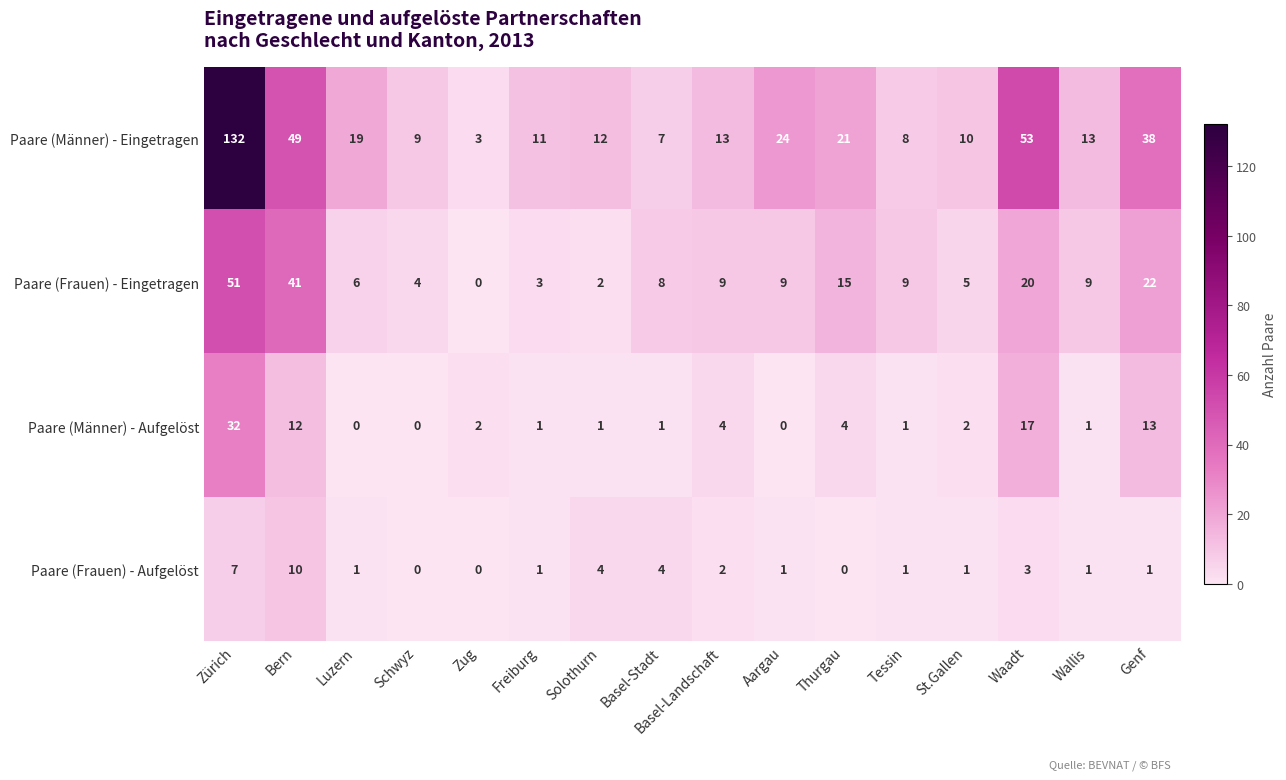

At Basel-Stadt, list the series in order from largest to smallest.

Paare (Frauen) - Eingetragen, Paare (Männer) - Eingetragen, Paare (Frauen) - Aufgelöst, Paare (Männer) - Aufgelöst